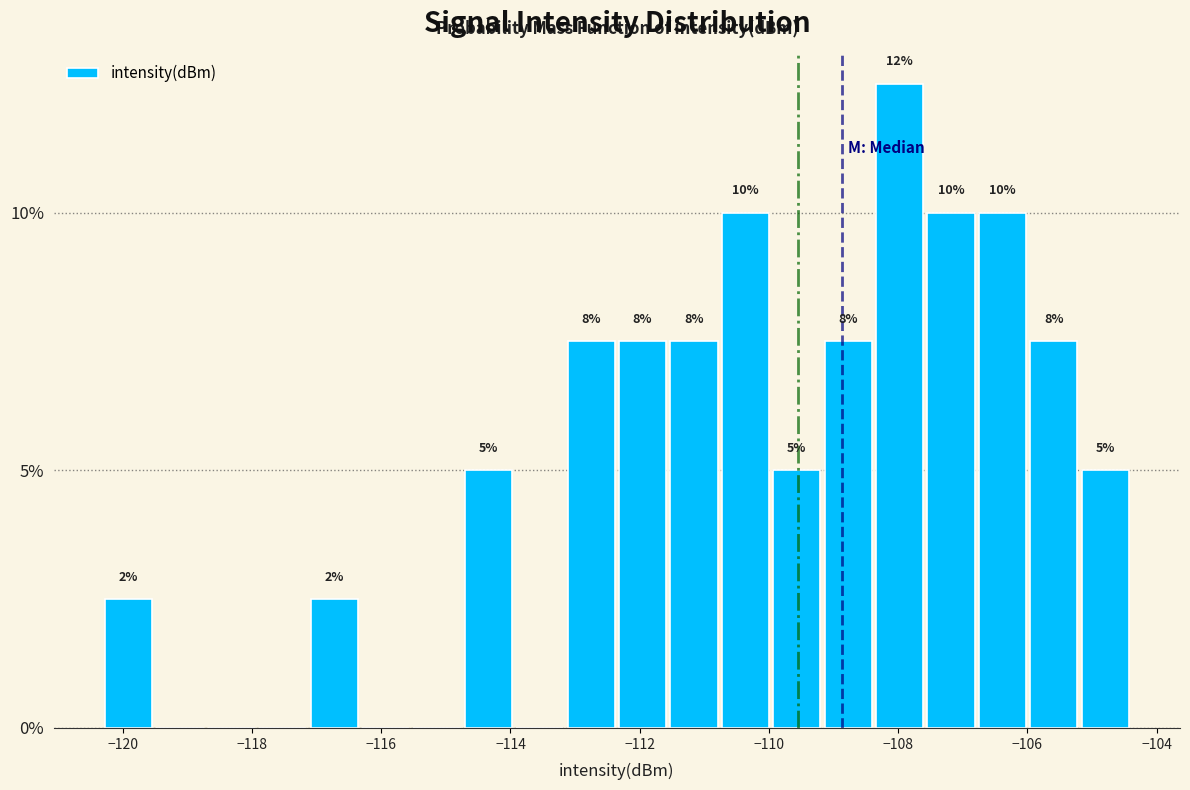

Around what value on the x-axis is the tallest bar? Give the approximate position of its centre, as read against the axis.

-108.0